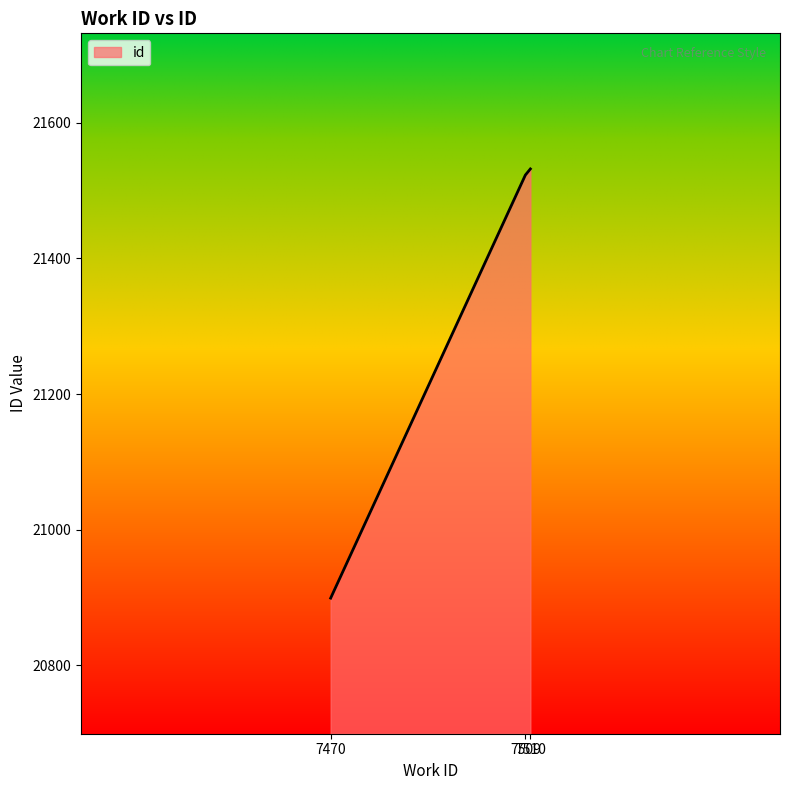

How many values are below 21523?

1